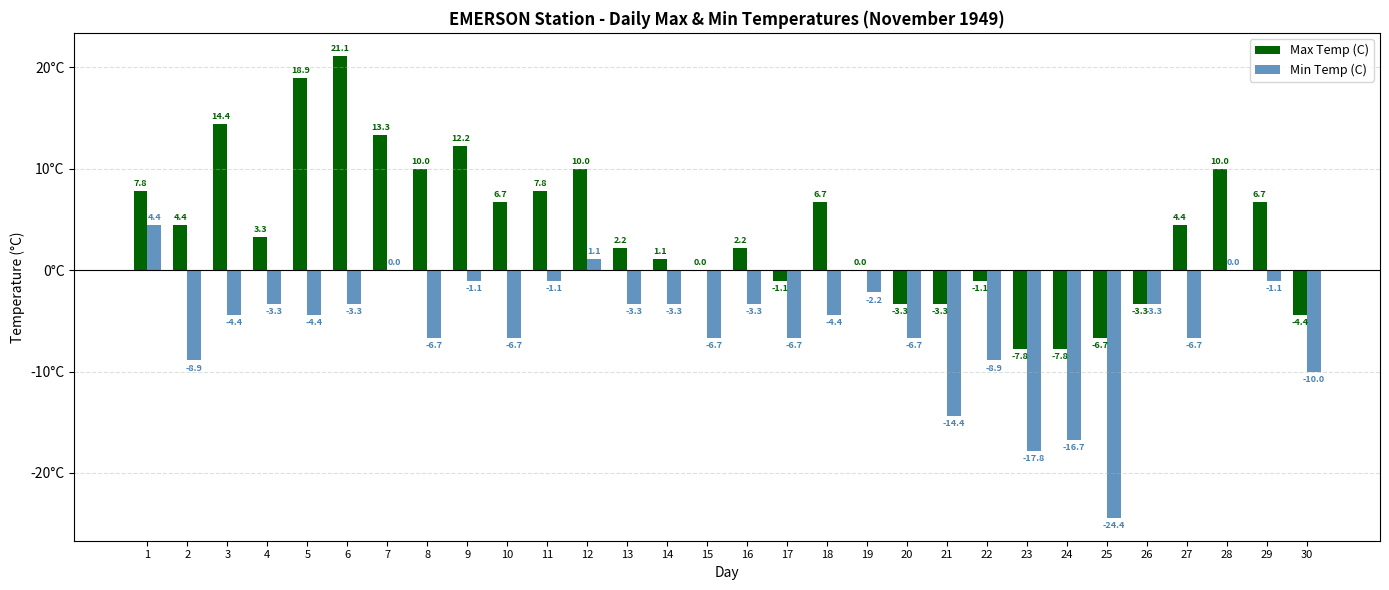

True or false: Min Temp (C) has a value of -3.2 at 10.

False